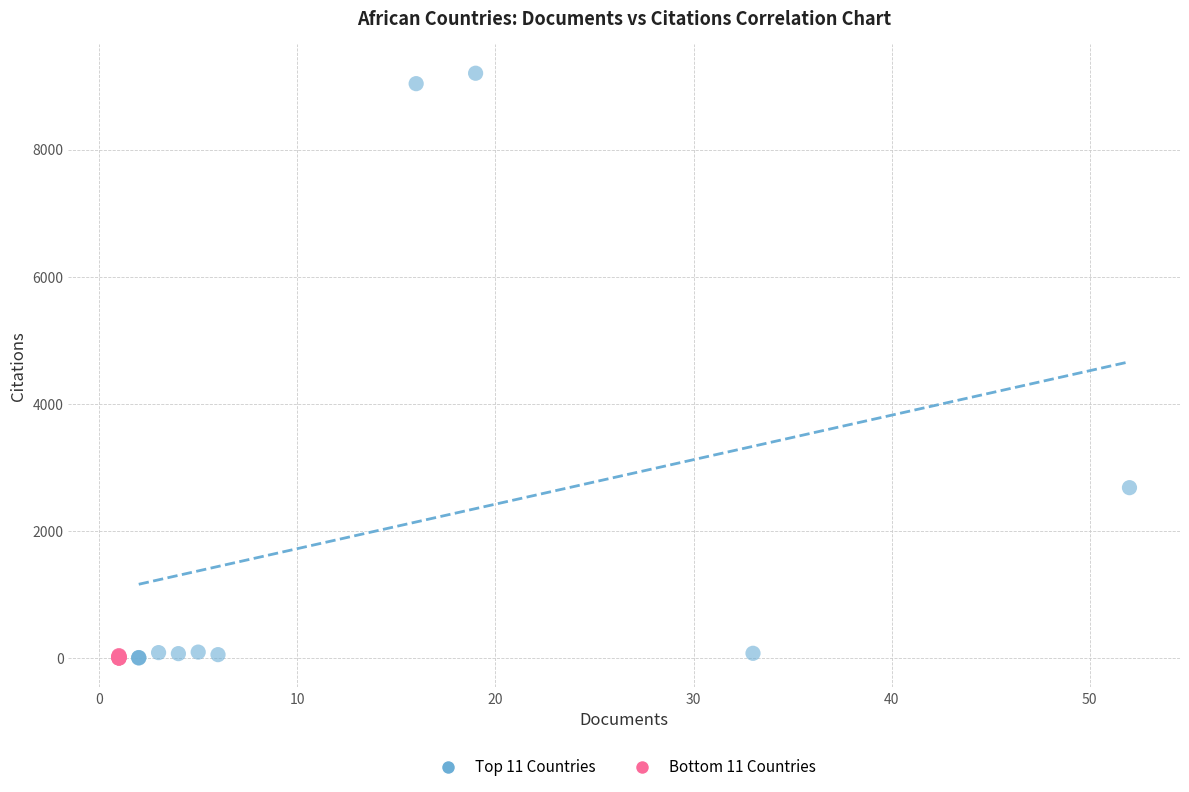

Which series contains the highest Y value?

Top 11 Countries